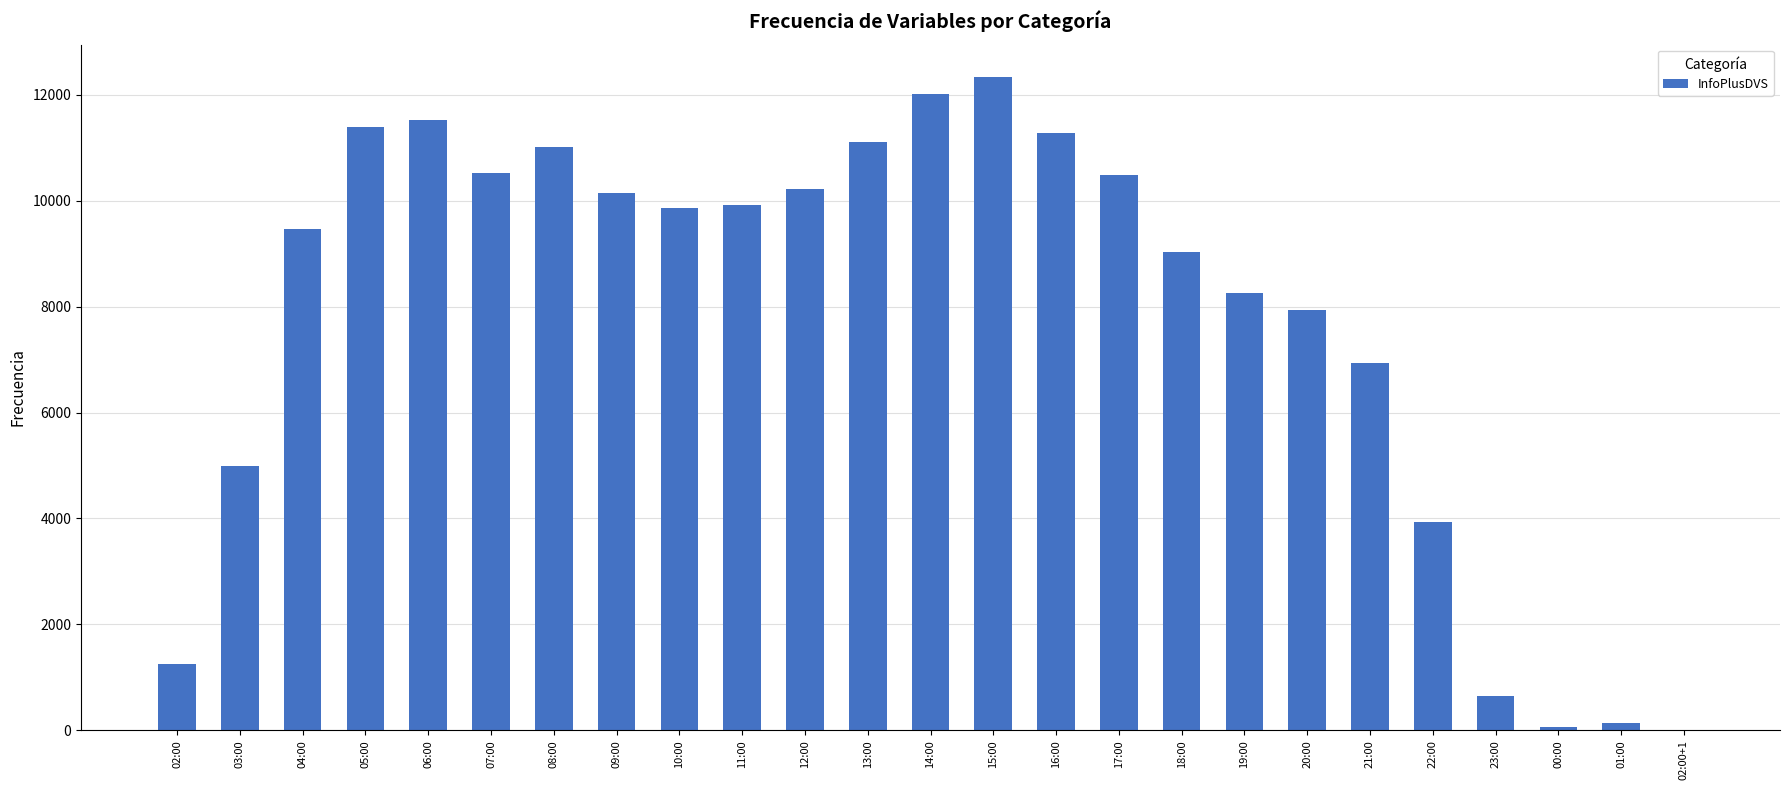

What is the maximum value shown in the chart?

12328